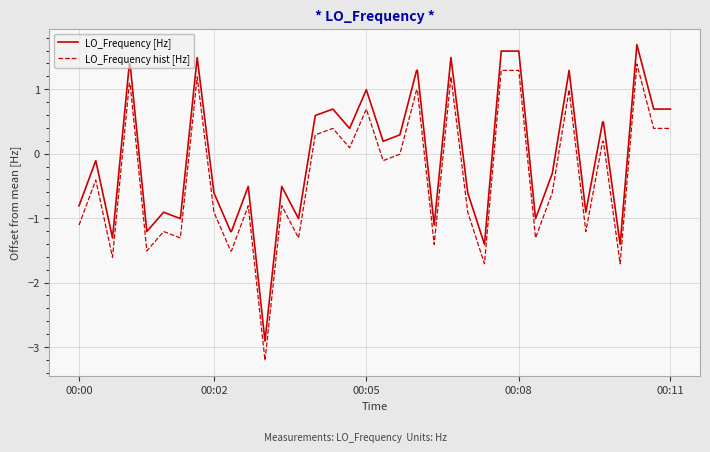

Which series has the largest total across all categories?

LO_Frequency [Hz]